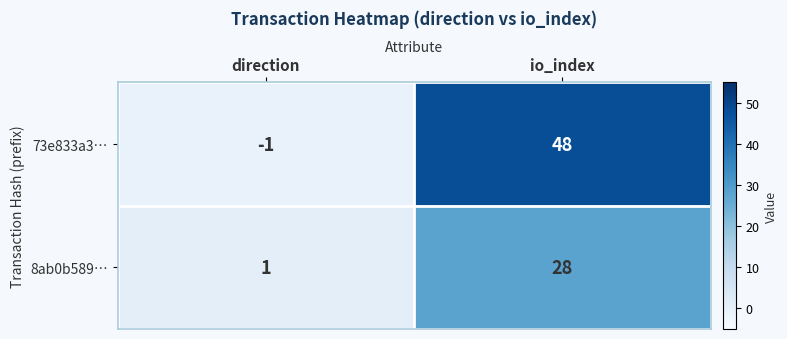

At which category does the chart reach its minimum across all series?

direction